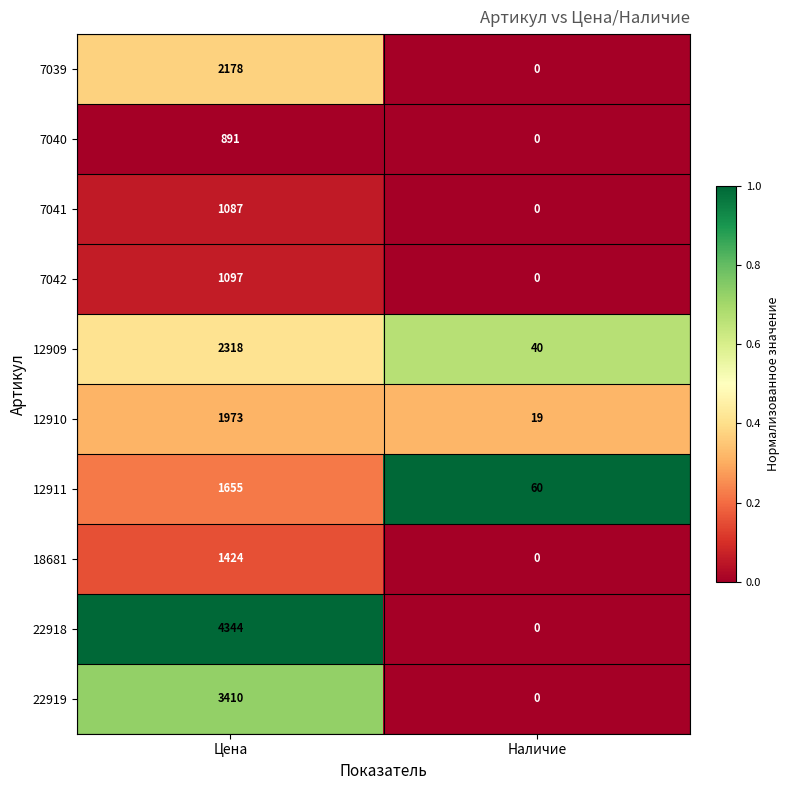

Rank the series by their maximum value, from lowest to highest.

7040, 7041, 7042, 18681, 12911, 12910, 7039, 12909, 22919, 22918